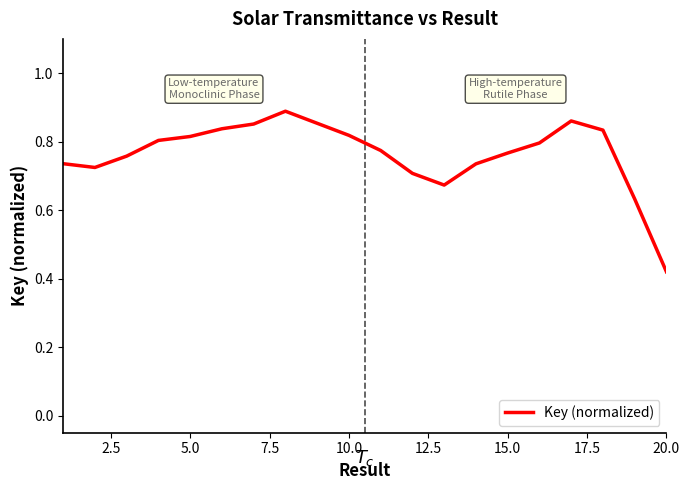

What is the difference between the maximum and minimum values?

0.5